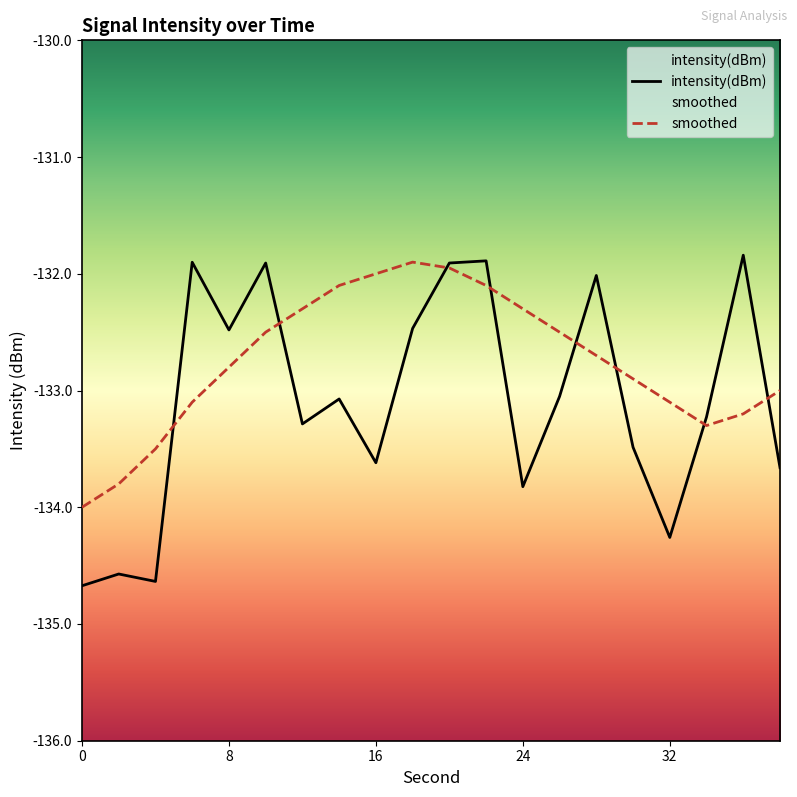

What is the smallest value displayed?

-134.7